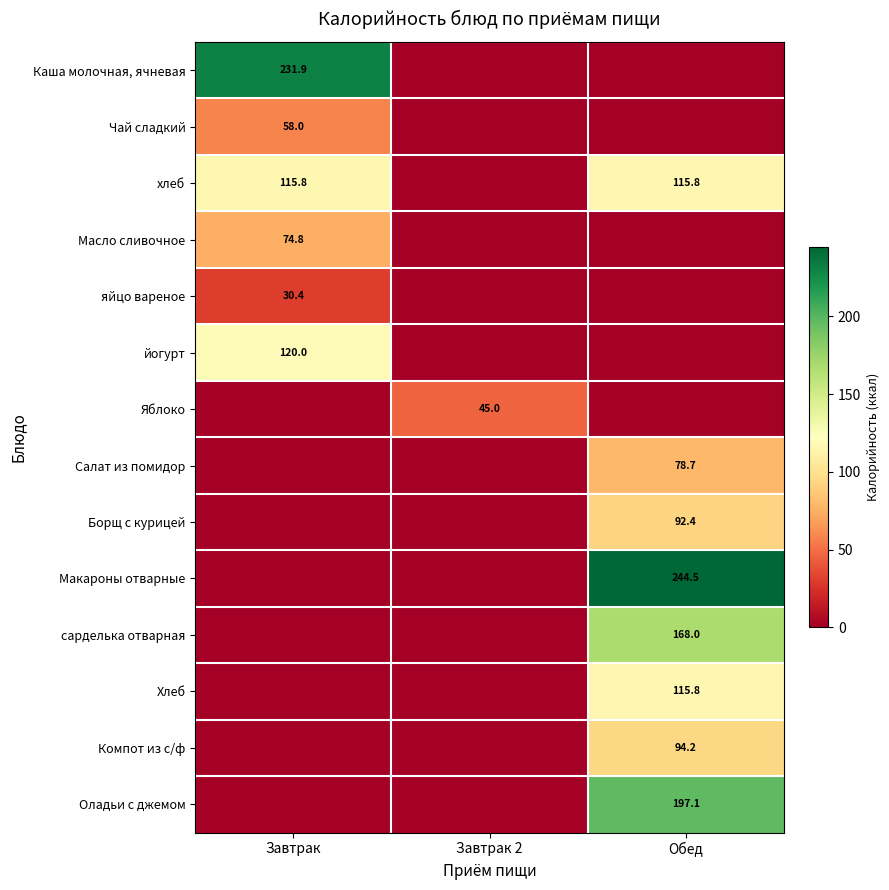

Is it true that Компот из с/ф equals 46.8 at Обед?

False